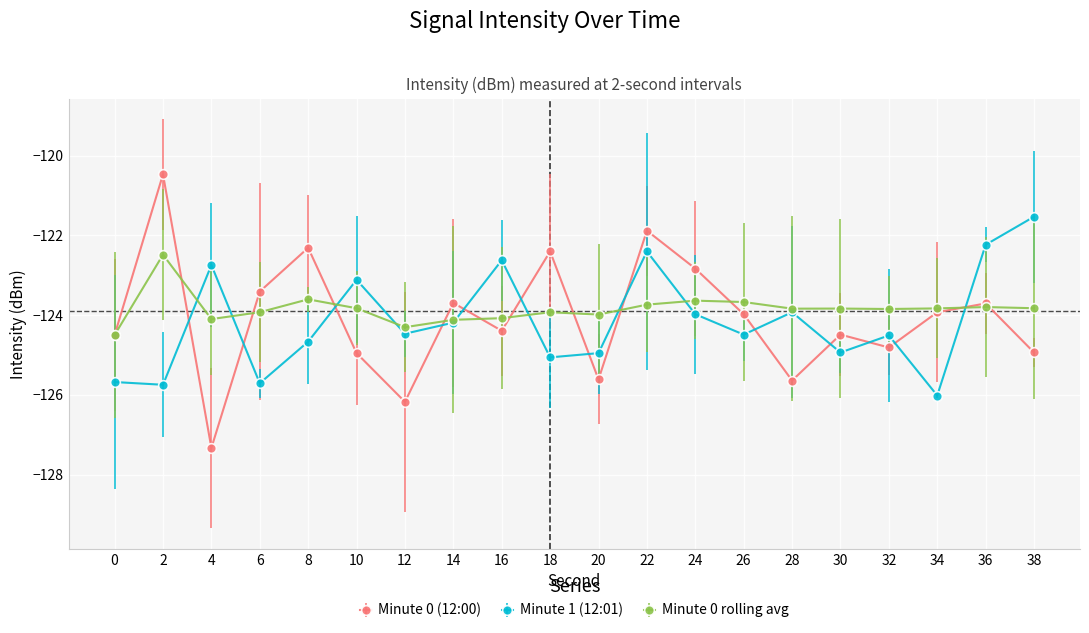

Rank the series by their average value, from highest to lowest.

Minute 0 rolling avg, Minute 0 (12:00), Minute 1 (12:01)